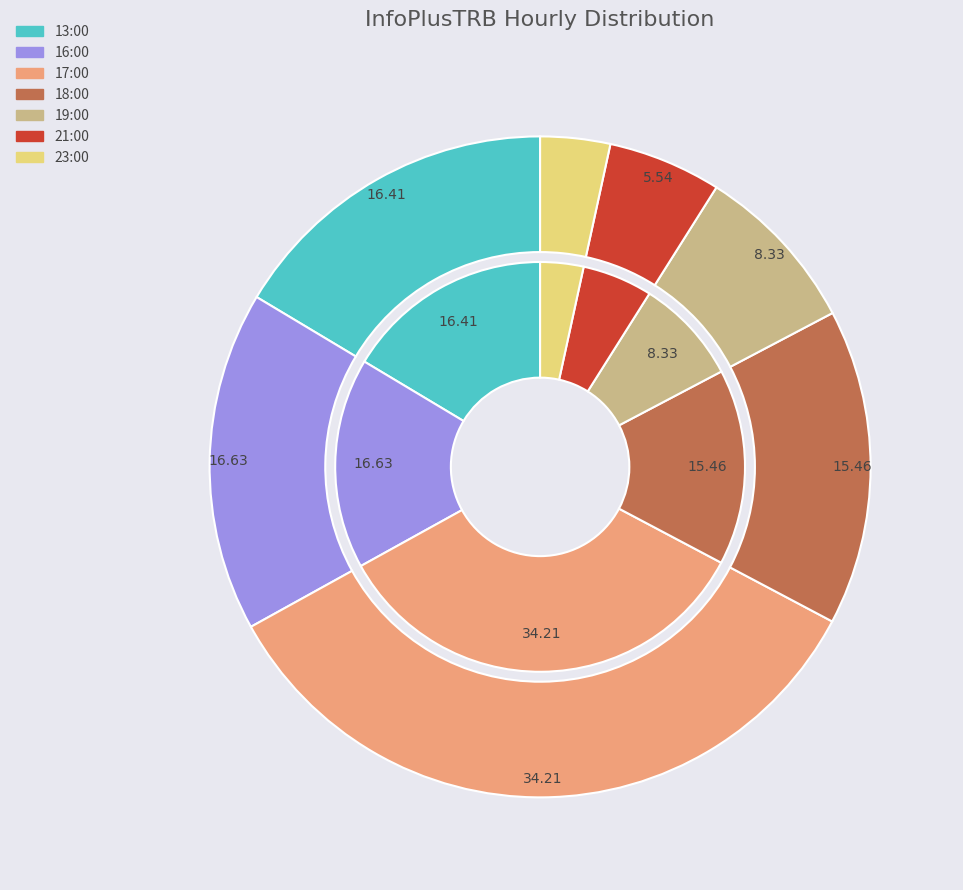

To the nearest percent, what percentage of the pie is 18:00?

15%